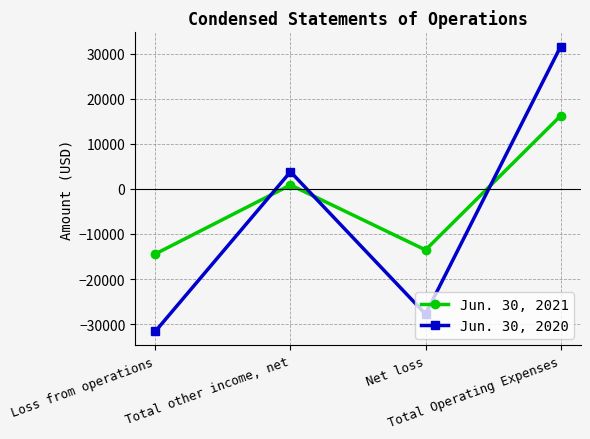

How many positive values does the Jun. 30, 2021 series have?

2